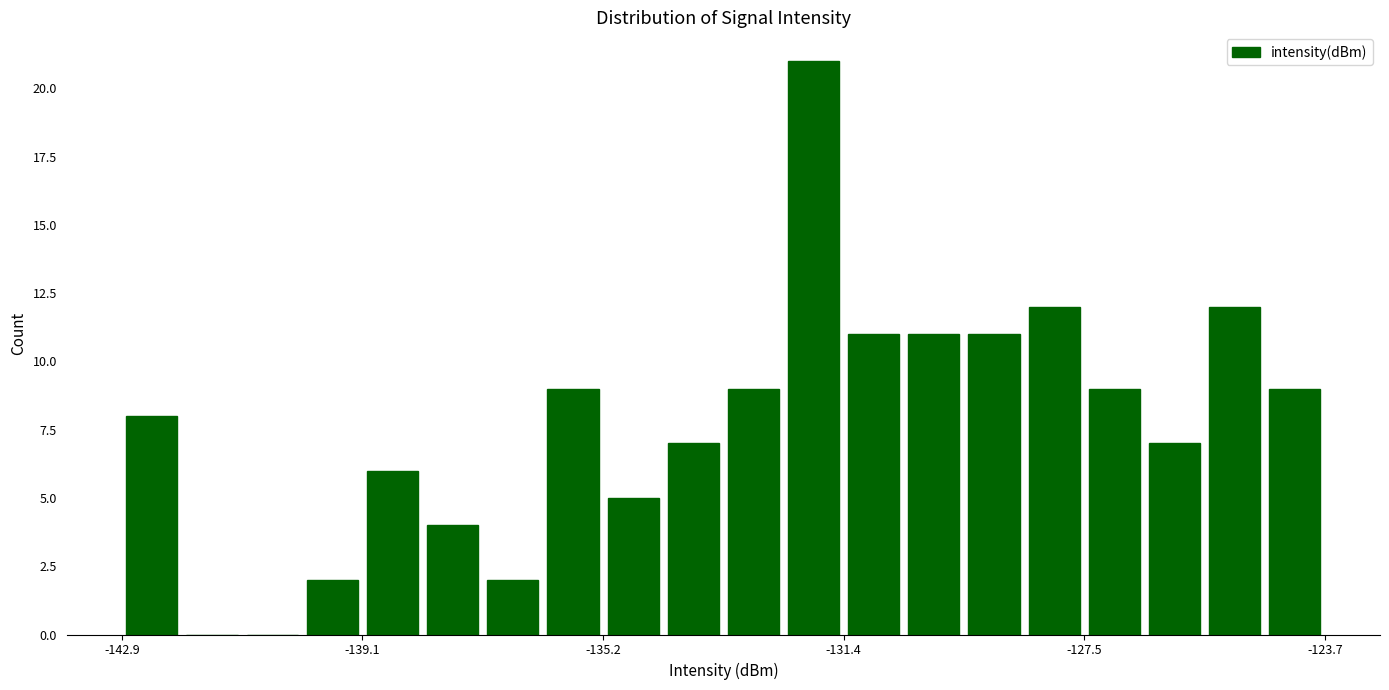

Read against the x-axis, roughly where is the centre of the tallest bar?

-132.0